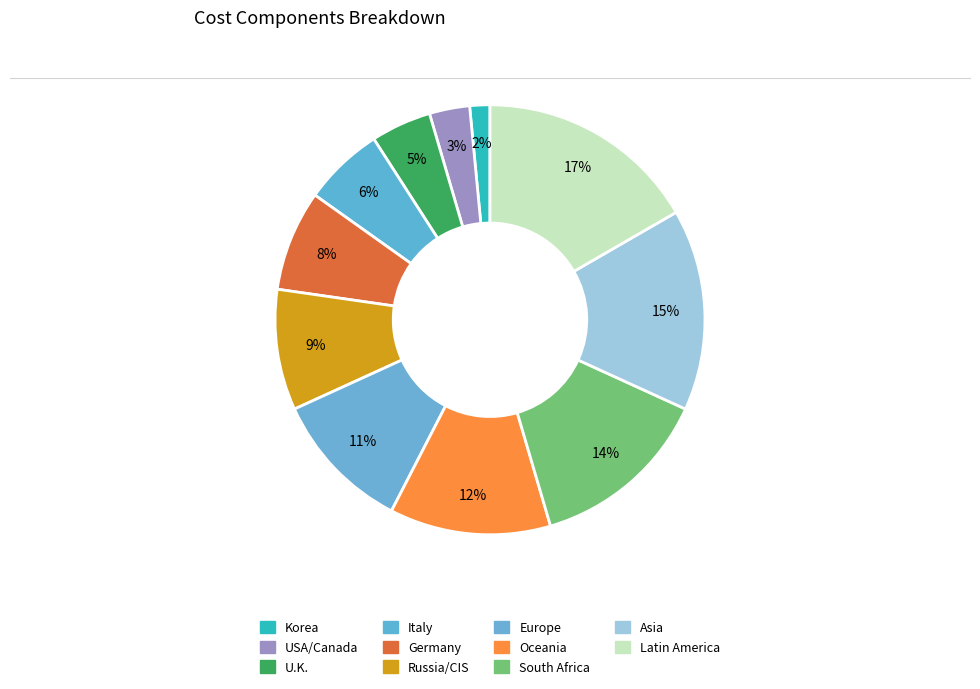

To the nearest percent, what portion does Korea represent?

2%